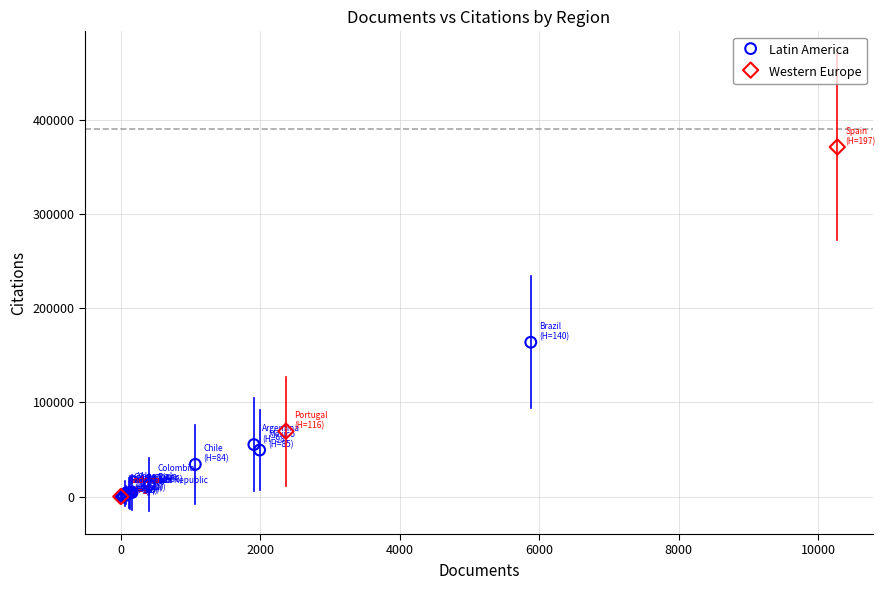

What are all the series names shown in the legend?

Latin America, Western Europe